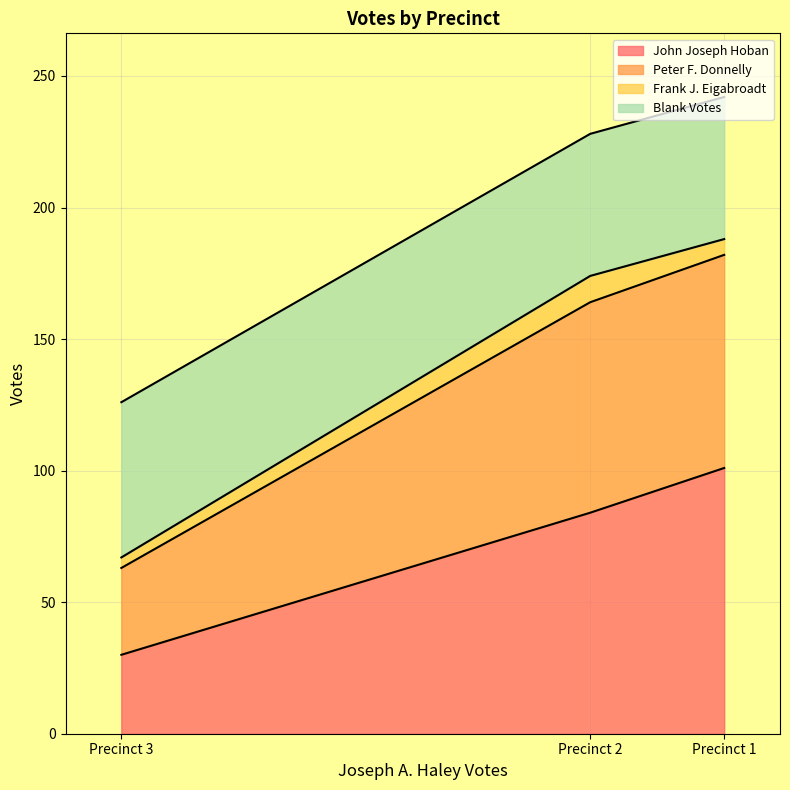

What is the difference between the second highest and minimum values in the John Joseph Hoban series?

54